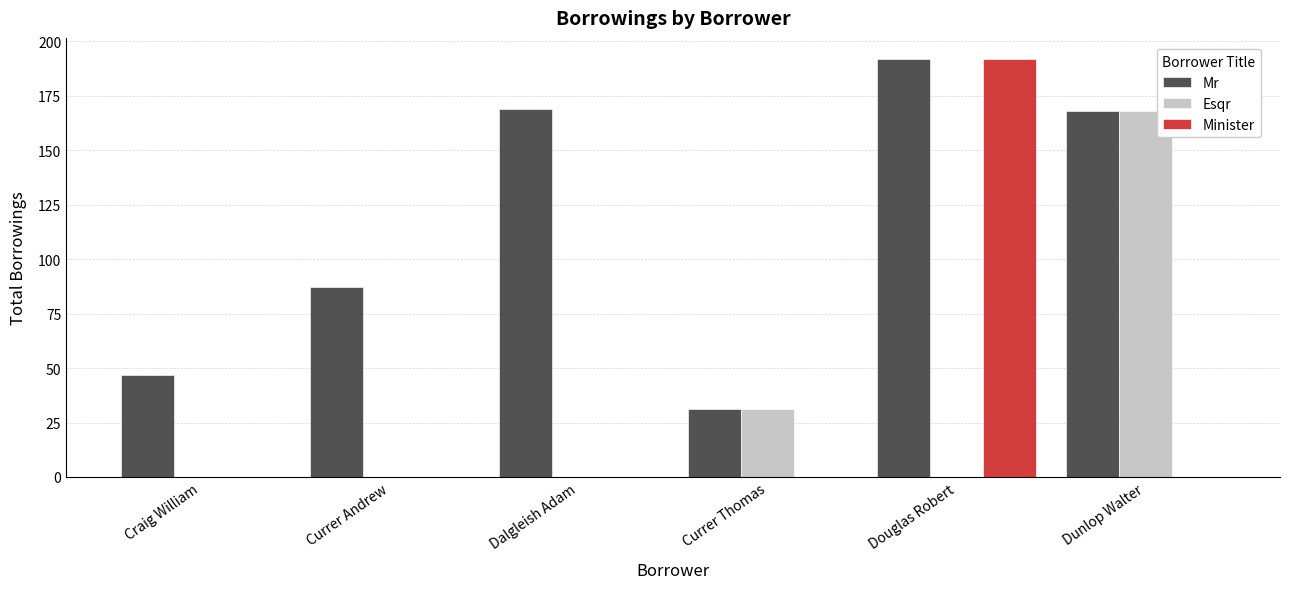

Which series changed the most between Craig William and Douglas Robert?

Minister